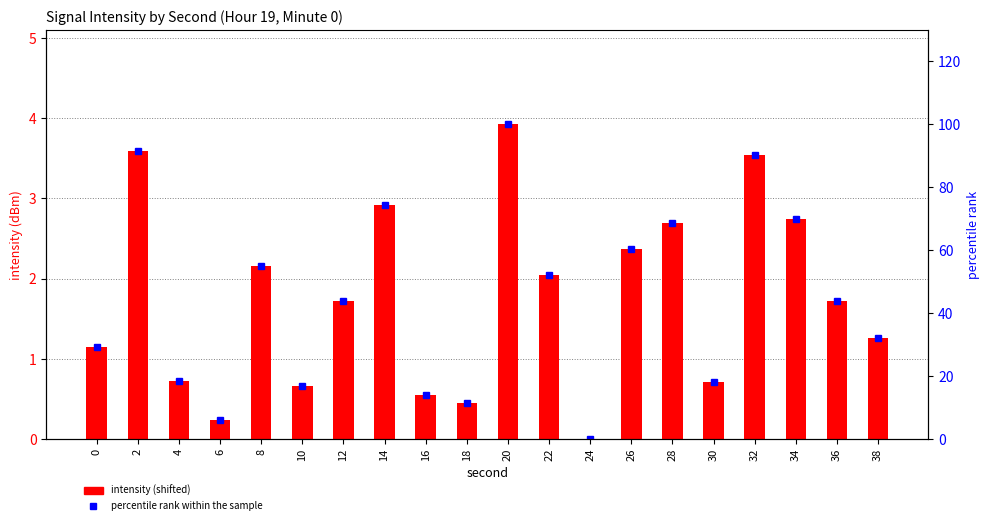

Which series changed the most between 30 and 34?

percentile rank within the sample